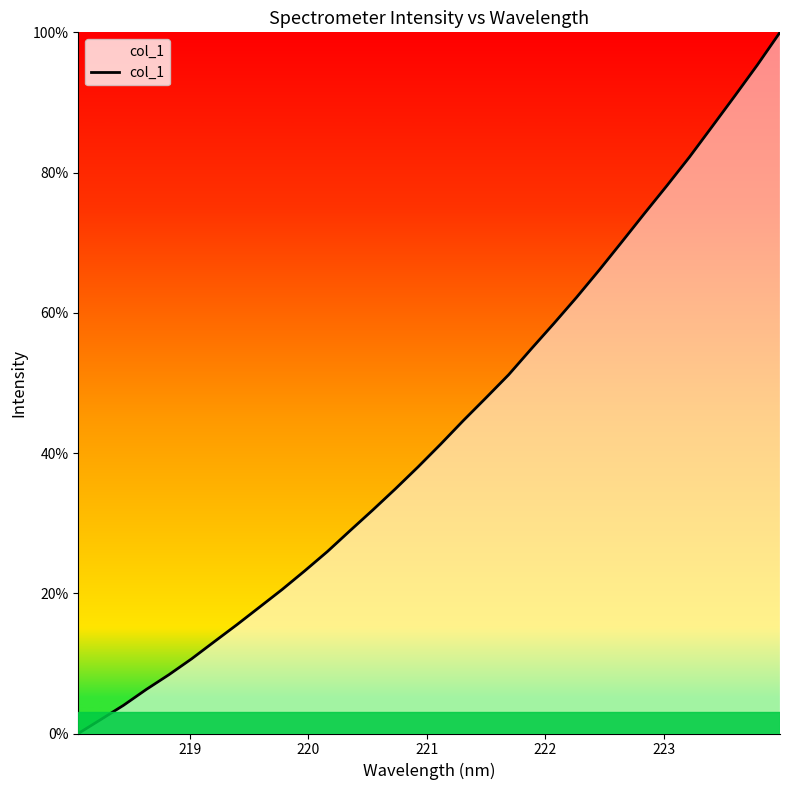

What is the maximum value shown in the chart?

100.0